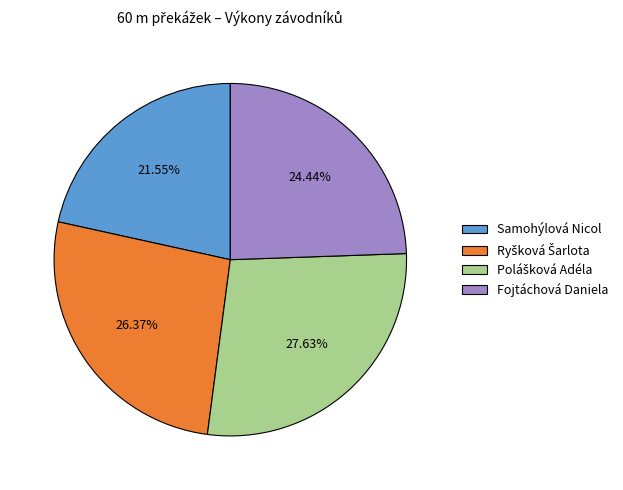

Which slice is the smallest?

Samohýlová Nicol